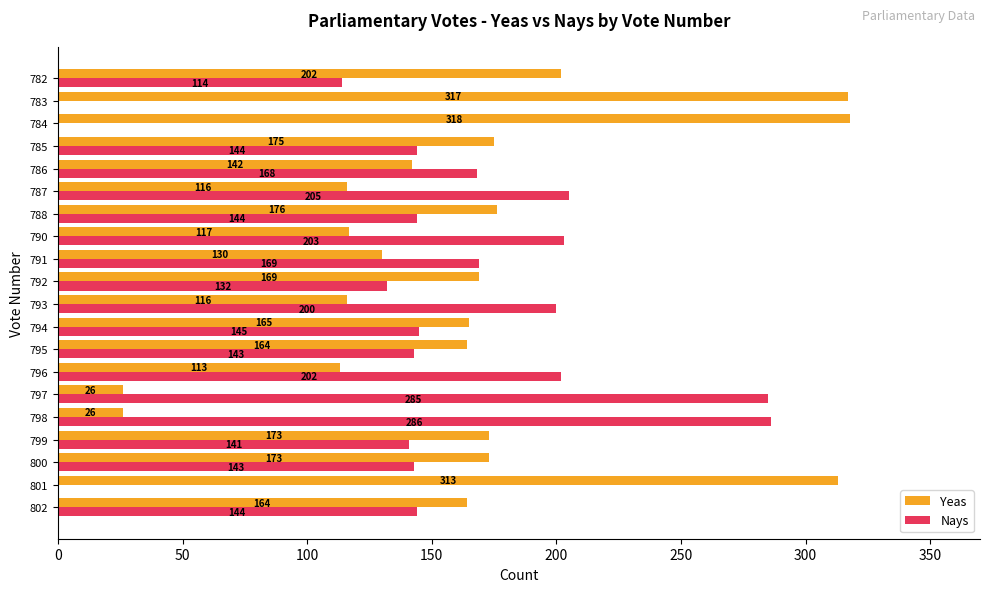

Which category has the highest value in the Yeas series?

784